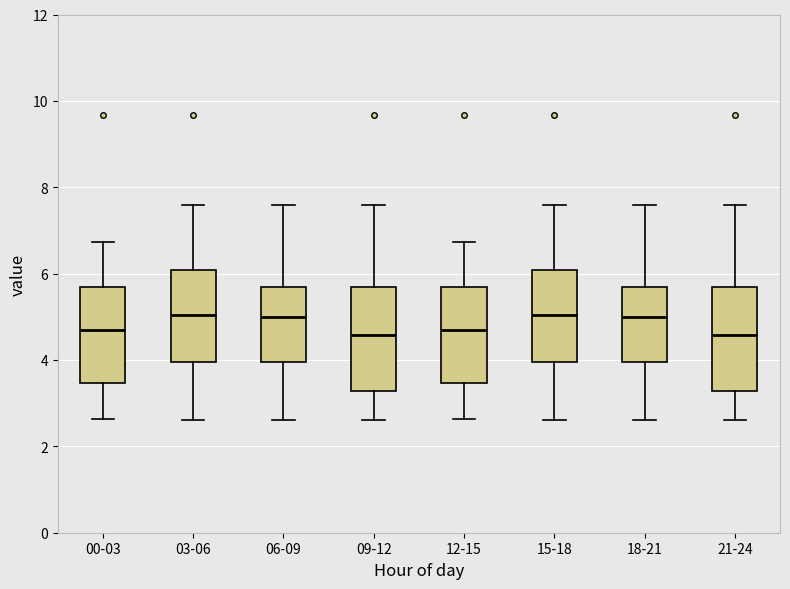

Where is the upper edge of the box for 09-12 on the y-axis? The values are not printed on the chart, so give them approximately, as read against the axis.

5.8